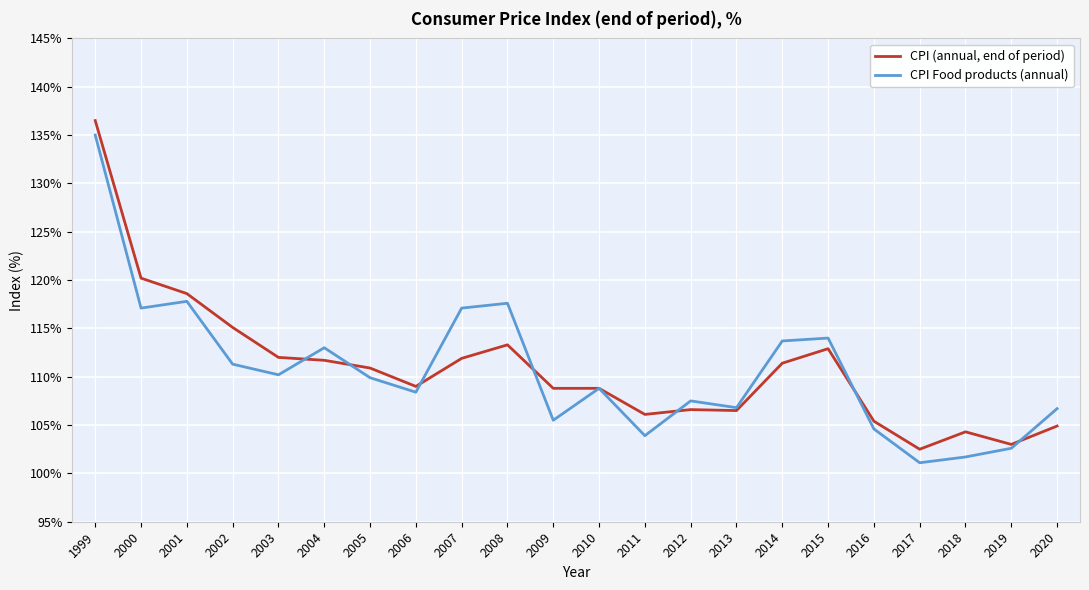

What is the difference between the highest and lowest values at 2007?

5.2